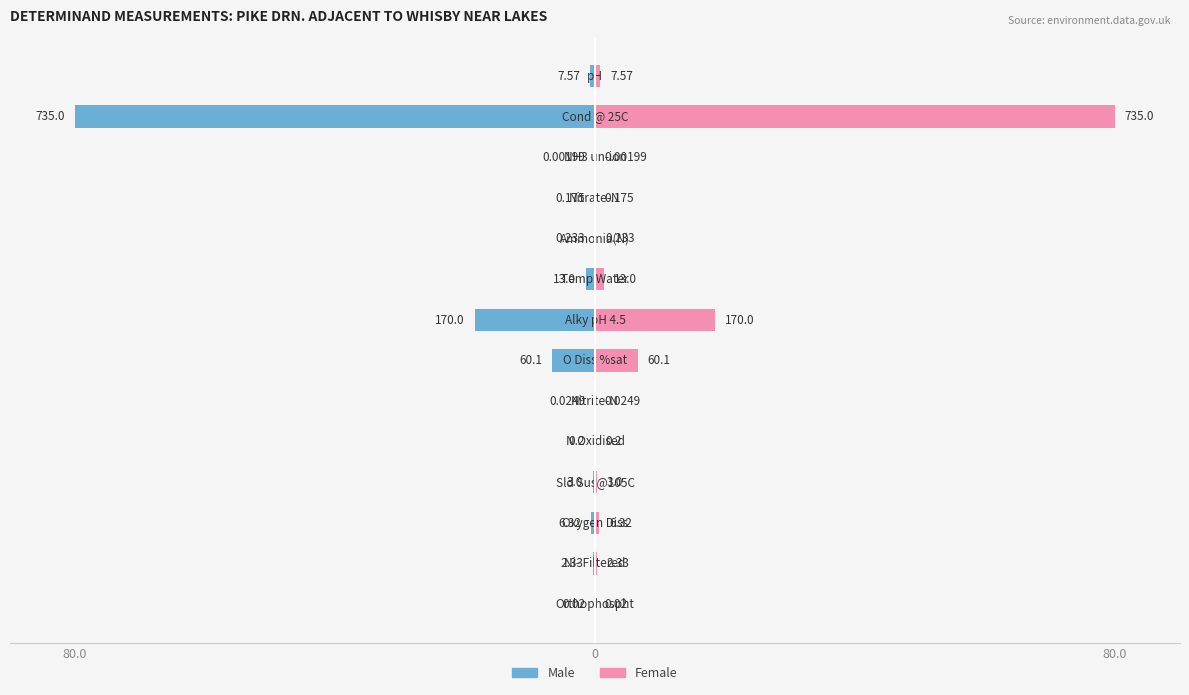

Between 80.0 and 7, which series saw the biggest shift?

Male